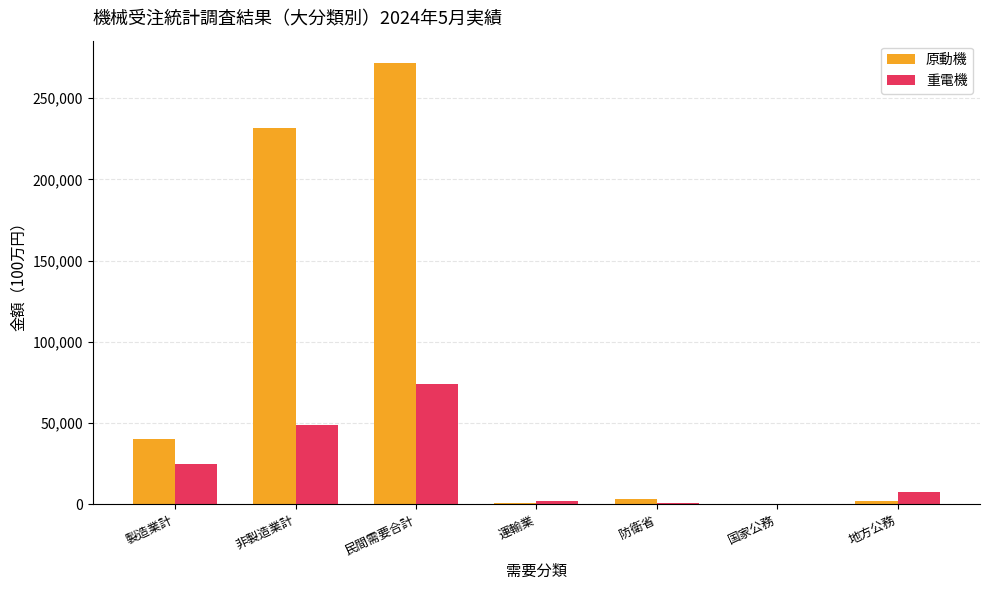

The value of 原動機 at 民間需要合計 is 473715. True or false?

False